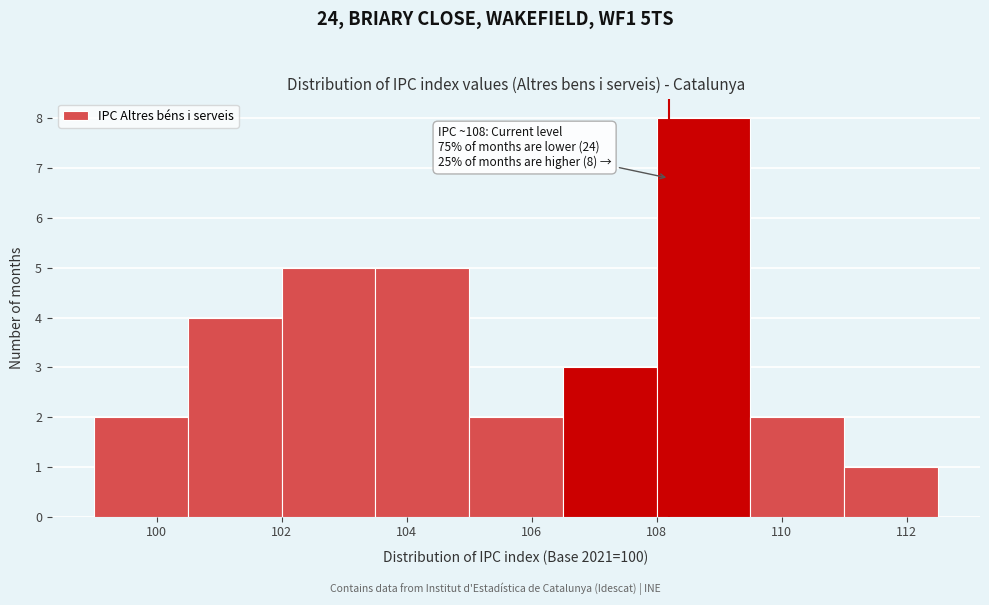

Which range on the x-axis has the tallest bar?

108.0 to 109.5